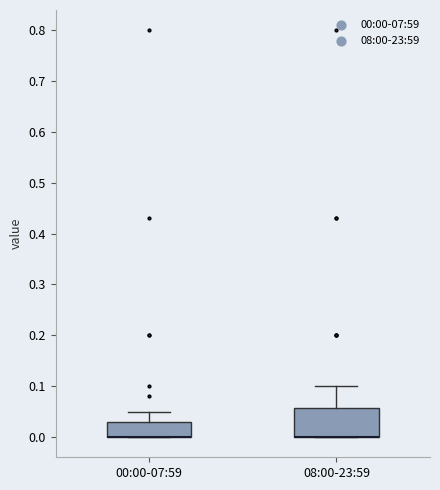

Where does the upper whisker of the box for 08:00-23:59 end on the y-axis? The values are not printed on the chart, so give them approximately, as read against the axis.

0.10